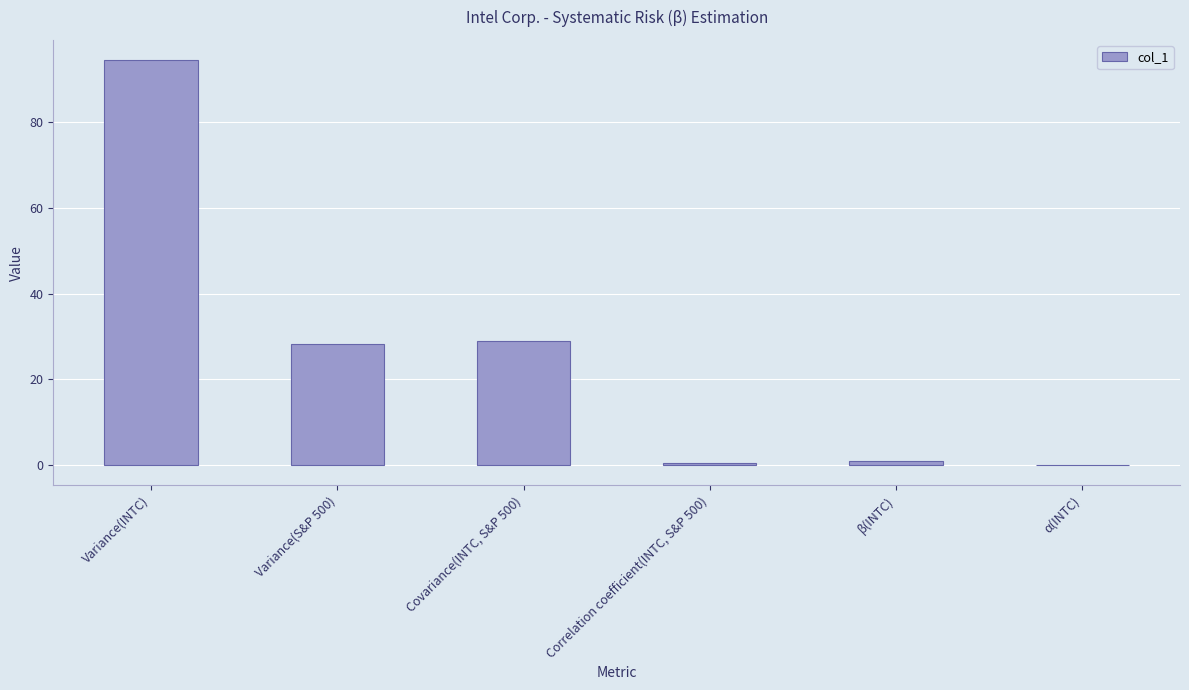

The value at Variance(S&P 500) is 28.2. True or false?

True